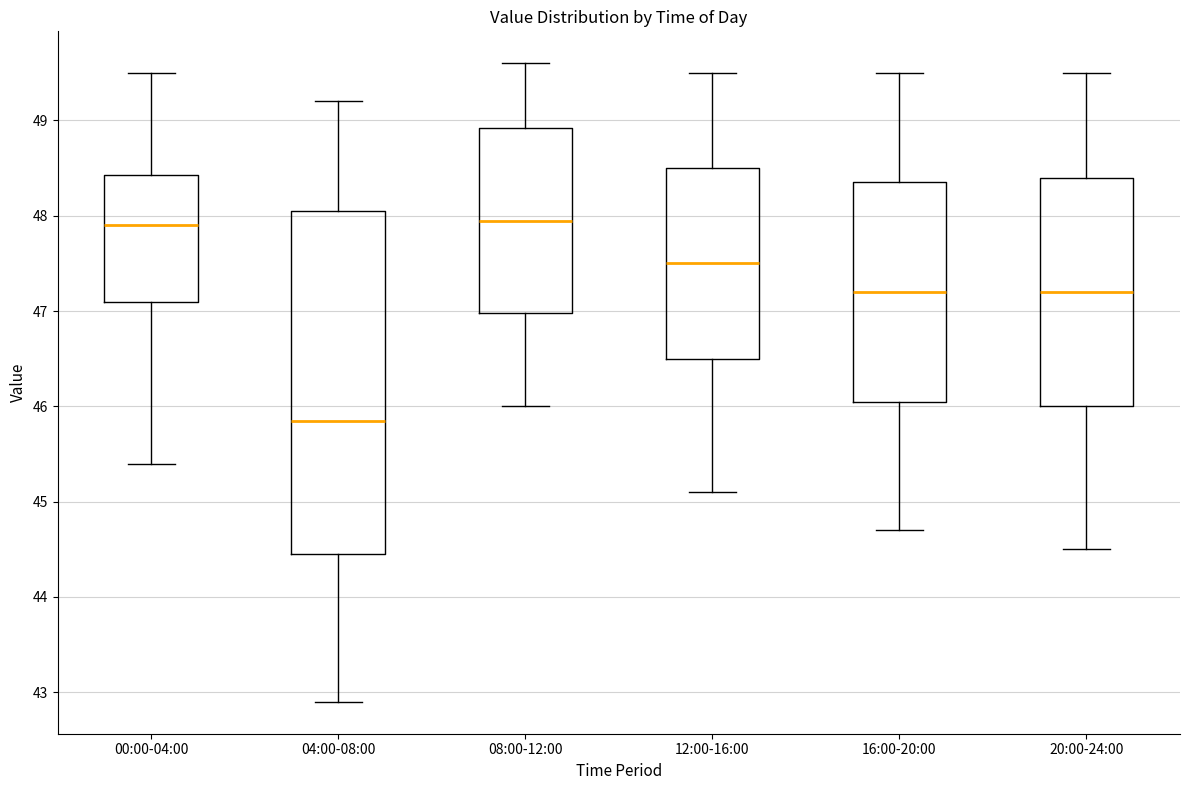

Reading left to right, transcribe this box plot: for each box, give where its median line is, the range the box spans, and where its two whiskers end, as read against the y-axis. The values are not printed on the chart, so give them approximately, as read against the axis.

00:00-04:00: median 47.9, box 47.1 to 48.4, whiskers 45.4 to 49.5
04:00-08:00: median 45.9, box 44.5 to 48.1, whiskers 42.9 to 49.2
08:00-12:00: median 48.0, box 47.0 to 48.9, whiskers 46.0 to 49.6
12:00-16:00: median 47.5, box 46.5 to 48.5, whiskers 45.1 to 49.5
16:00-20:00: median 47.2, box 46.1 to 48.4, whiskers 44.7 to 49.5
20:00-24:00: median 47.2, box 46.0 to 48.4, whiskers 44.5 to 49.5